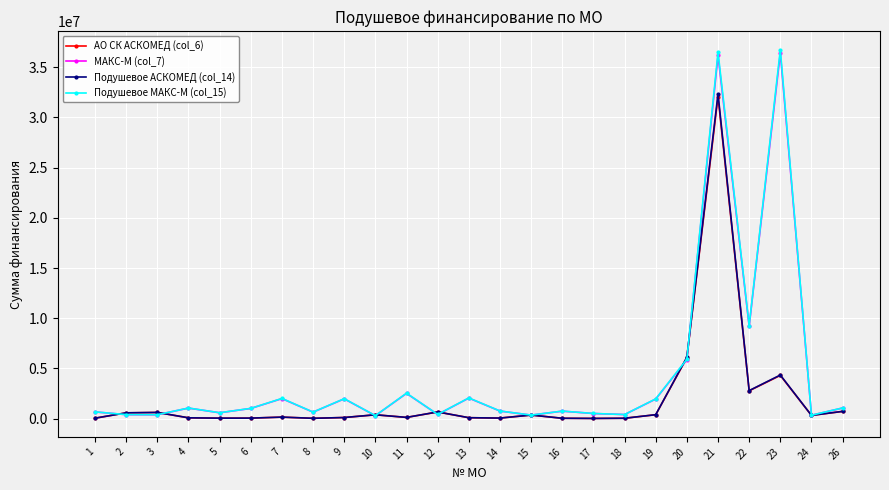

What is the value of the МАКС-М (col_7) point at the 20th from the left?

5865117.2